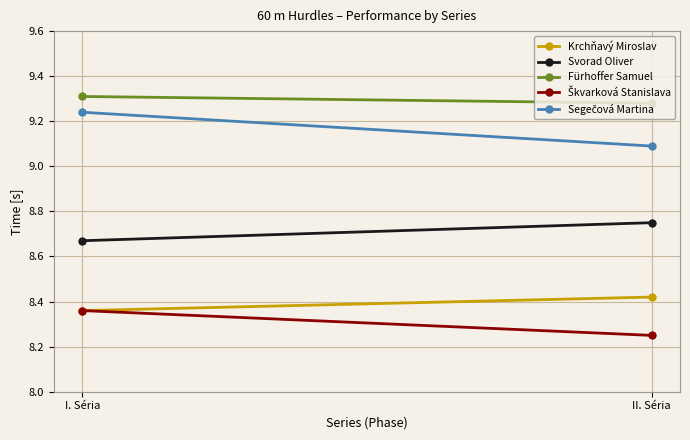

At which category is the sum across all series the highest?

I. Séria